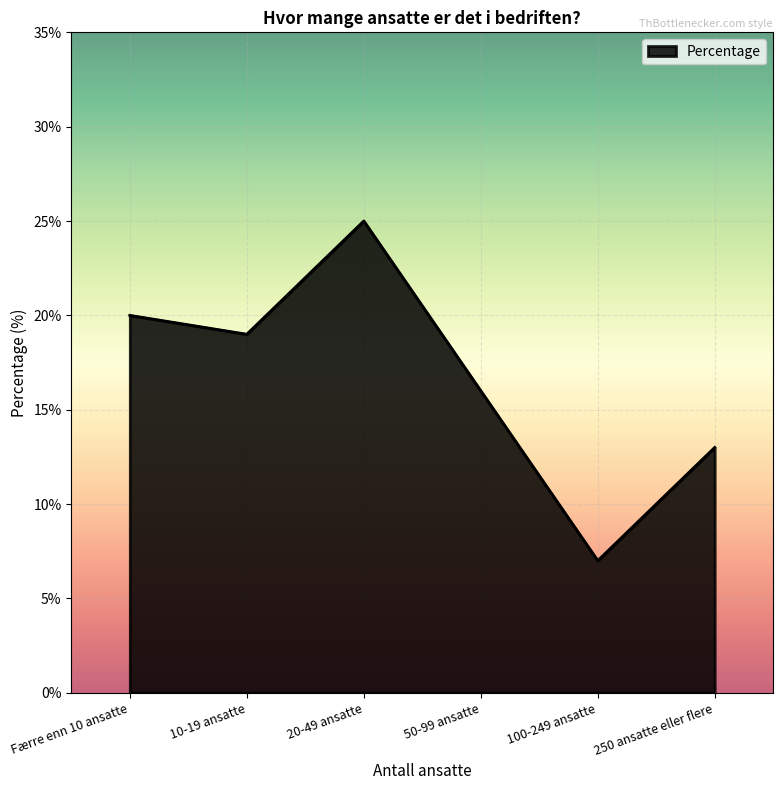

The chart shows a value of 34 at 20-49 ansatte. True or false?

False